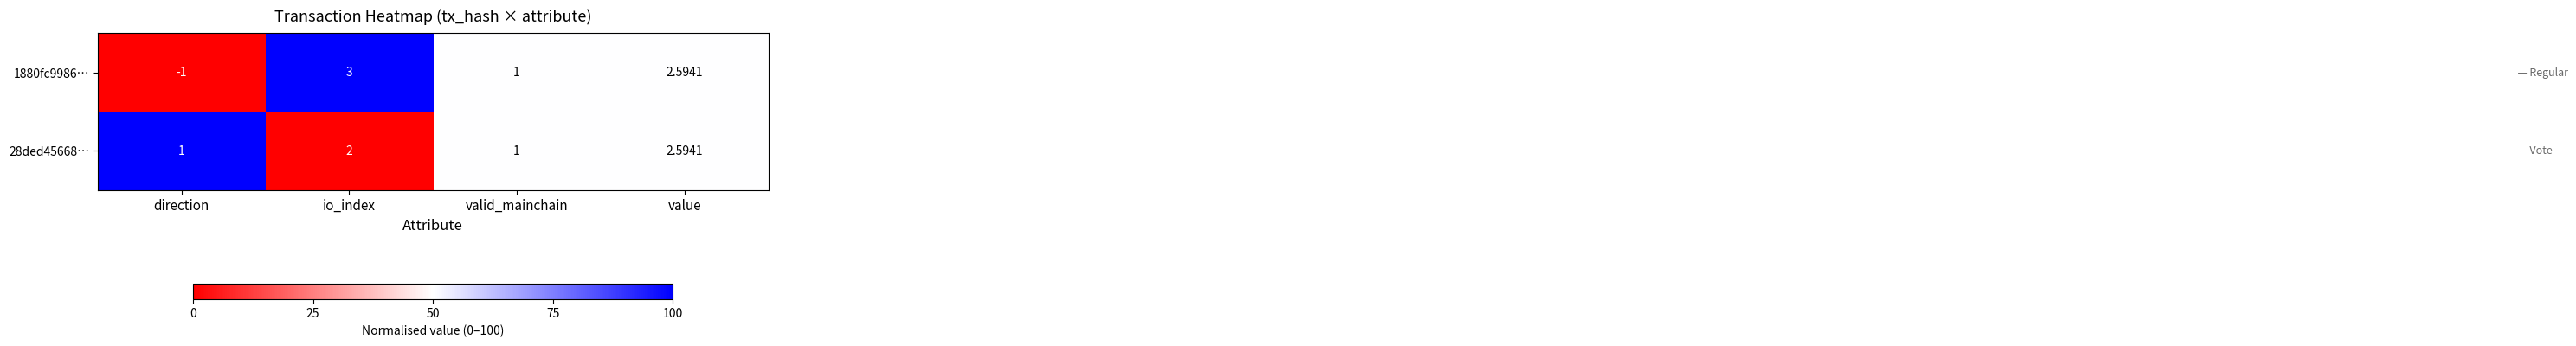

List the series in order of their peak value, highest first.

1880fc9986…, 28ded45668…